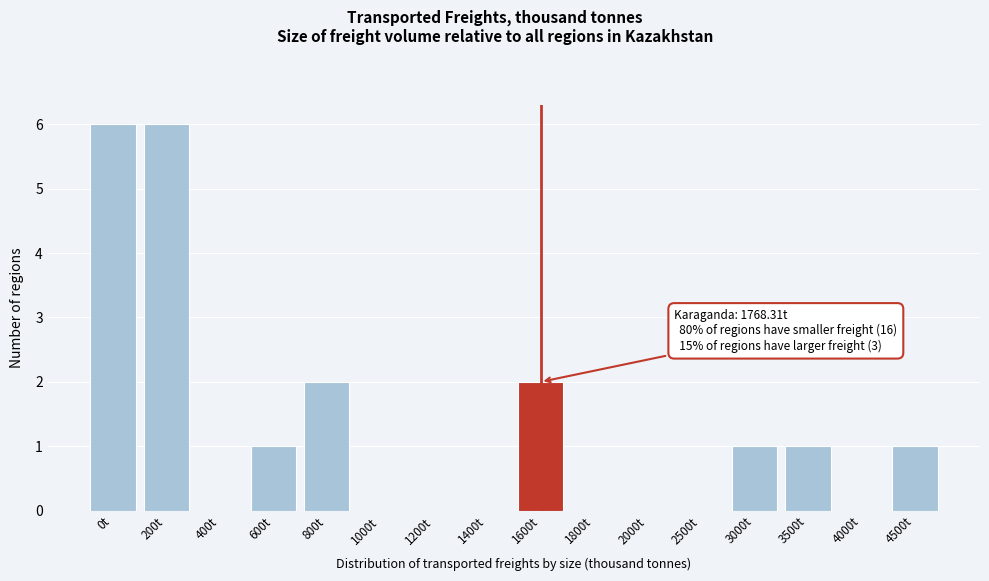

Reading left to right, list all the values displayed in this chart.

0t=6	200t=6	400t=0	600t=1	800t=2	1000t=0	1200t=0	1400t=0	1600t=2	1800t=0	2000t=0	2500t=0	3000t=1	3500t=1	4000t=0	4500t=1